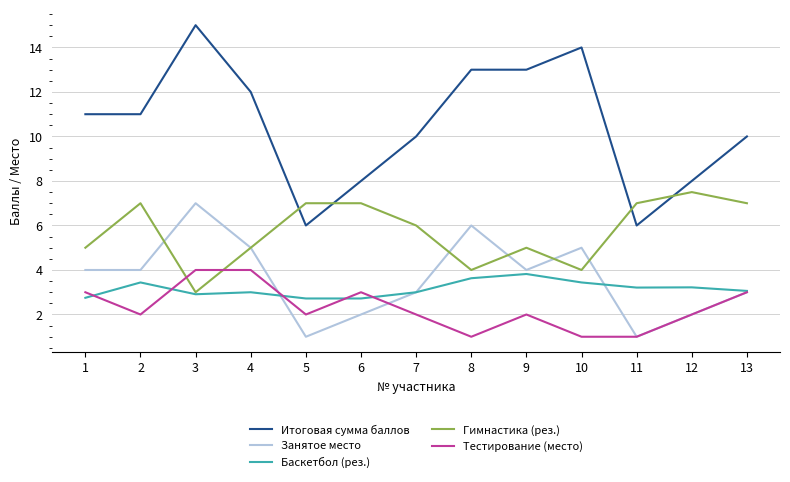

What is the average value of the Гимнастика (рез.) series?

5.7